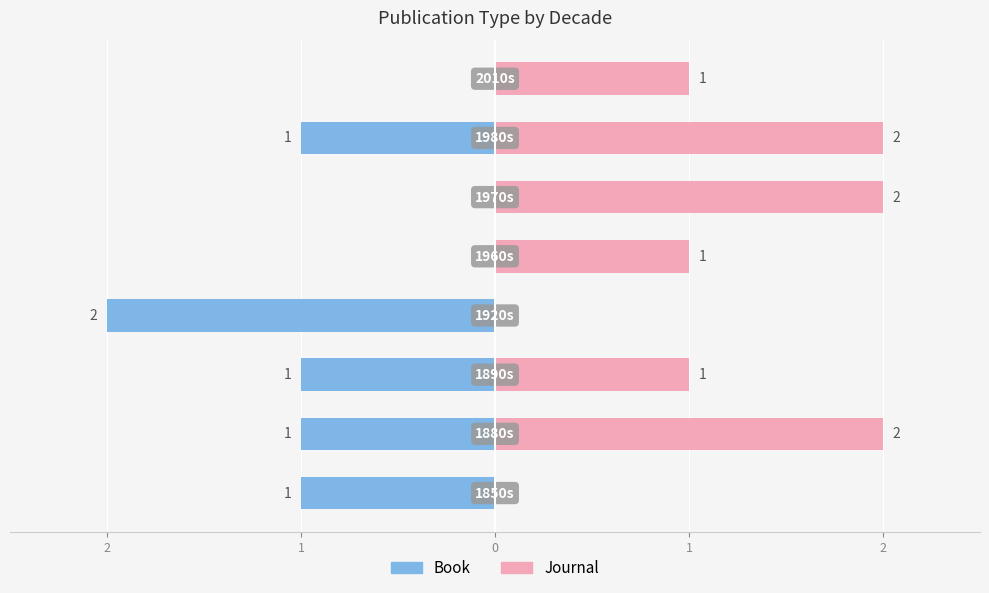

What is the average value of the Journal series?

1